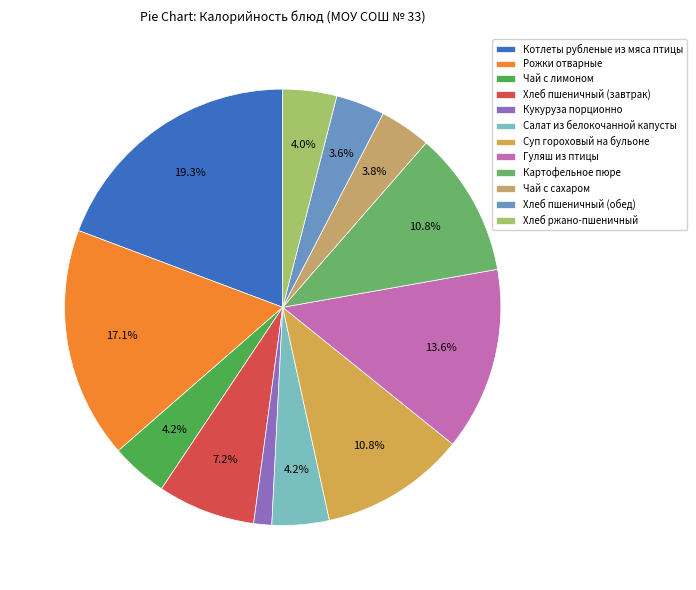

Is it true that Суп гороховый на бульоне is 11% of the pie?

True